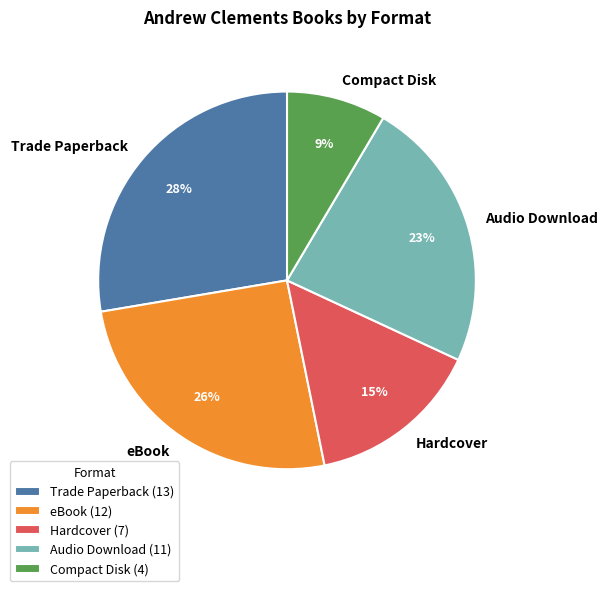

Rank the categories by value from lowest to highest.

Compact Disk, Hardcover, Audio Download, eBook, Trade Paperback